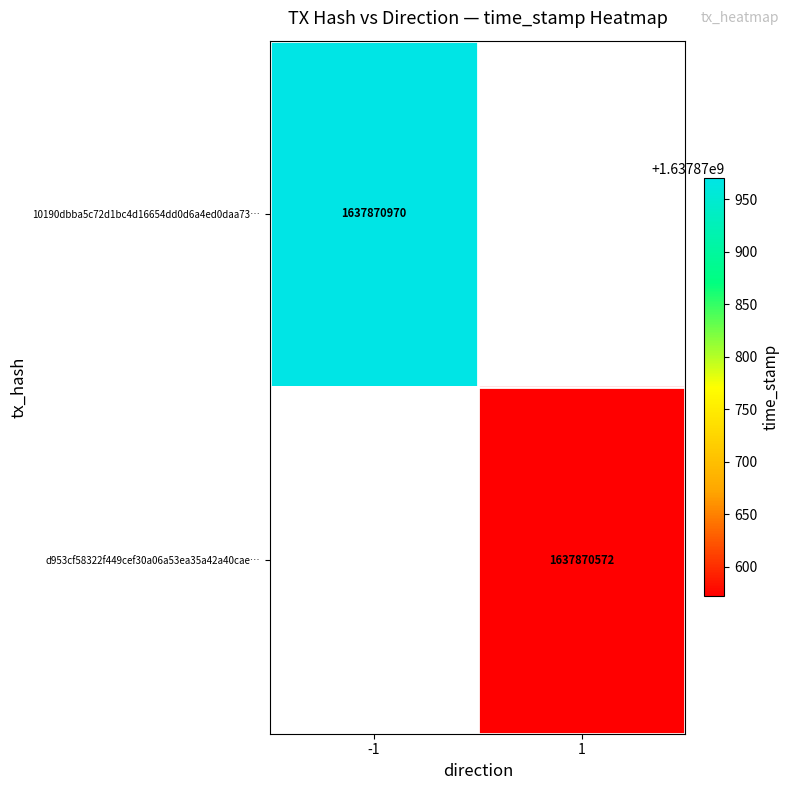

At 1, list the series in order from largest to smallest.

d953cf58322f449cef30a06a53ea35a42a40cae, 10190dbba5c72d1bc4d16654dd0d6a4ed0daa73